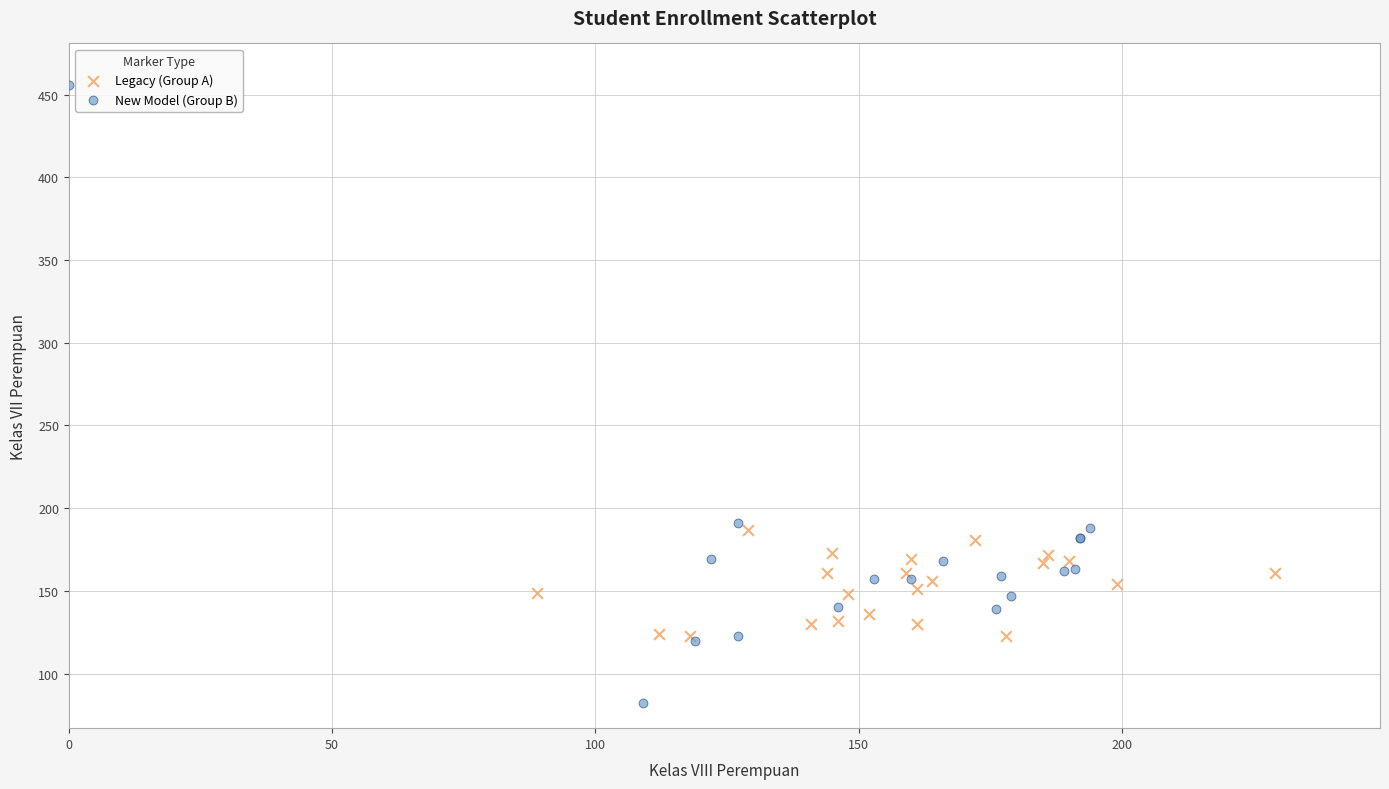

What are all the series names shown in the legend?

Legacy (Group A), New Model (Group B)